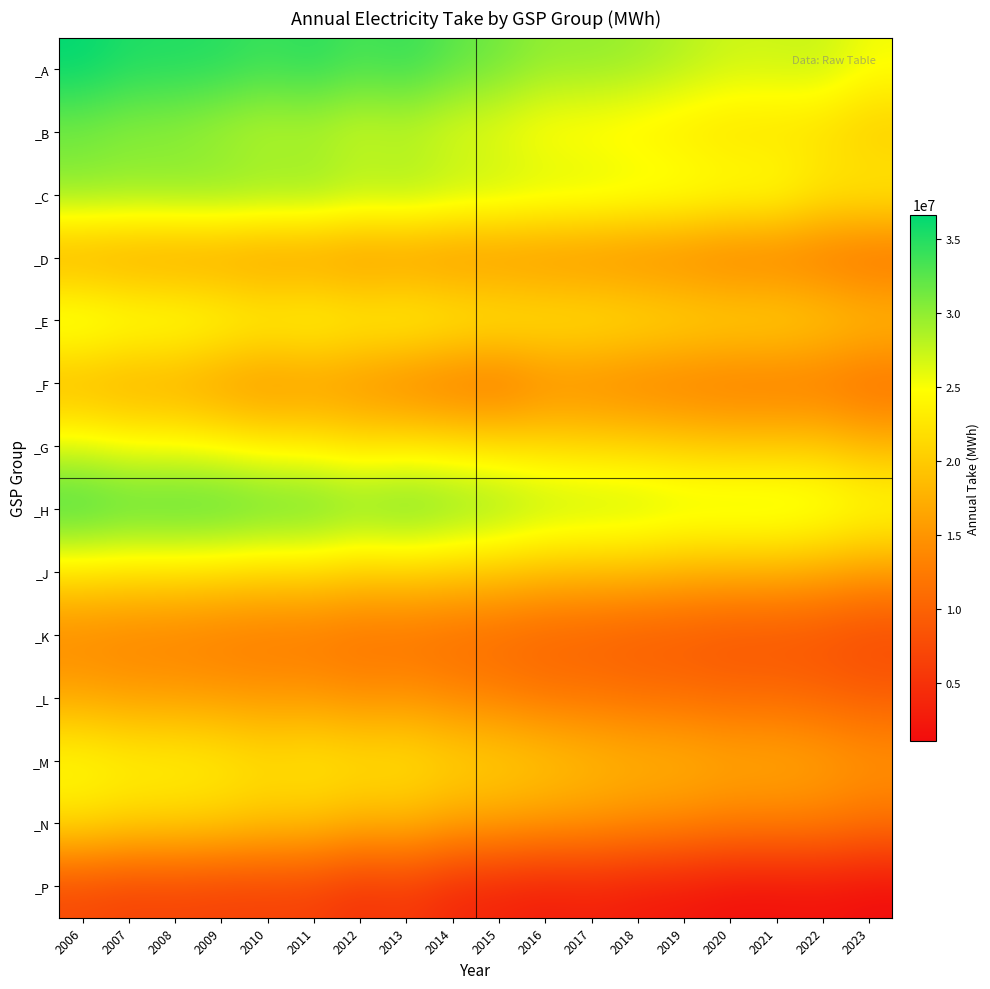

At how many categories does at least one series exceed 5277745?

18